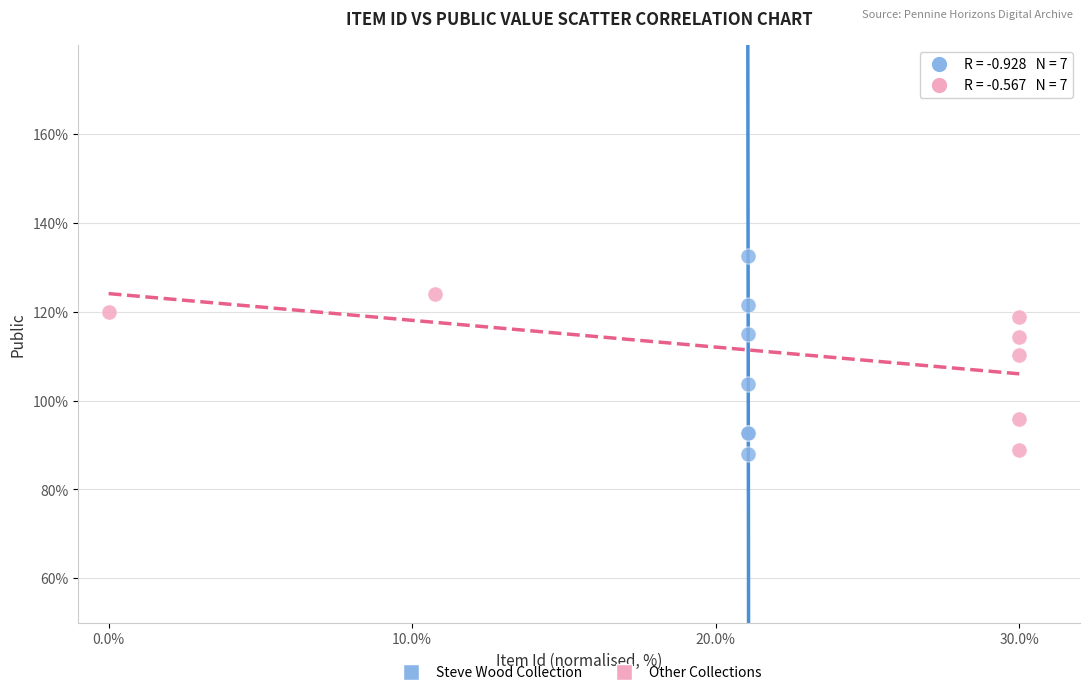

What are all the series names shown in the legend?

Steve Wood Collection, Other Collections